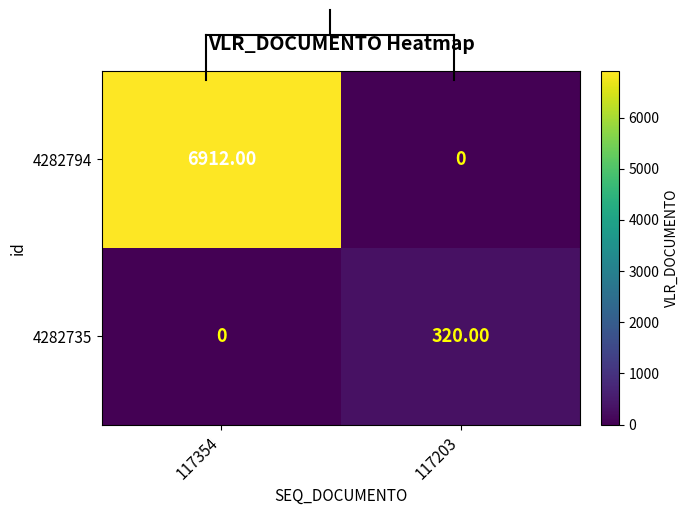

Which series changed the most between 117354 and 117203?

4282794